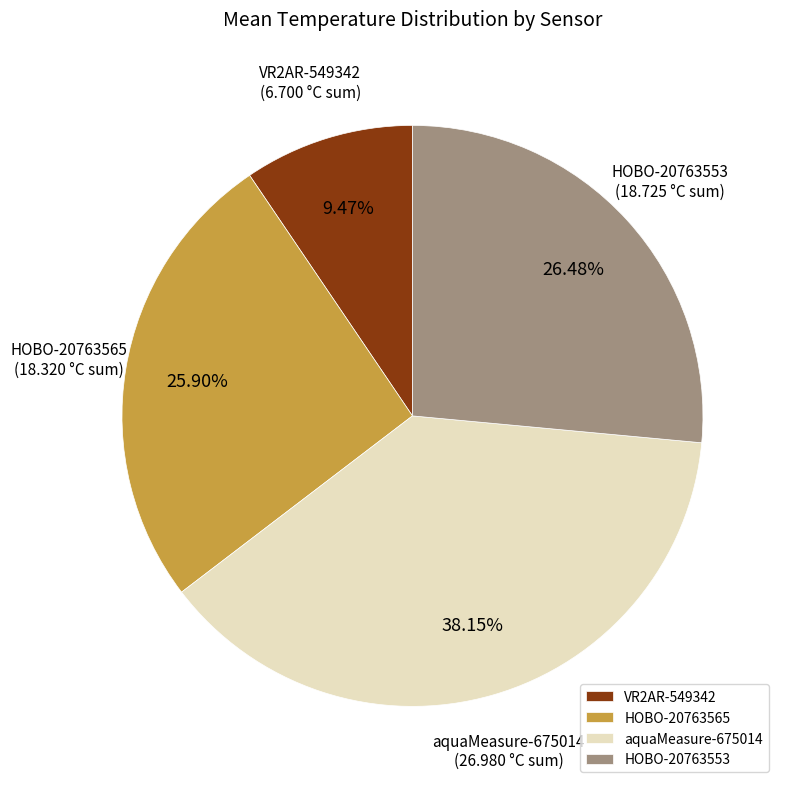

How many slices are in this pie chart?

4